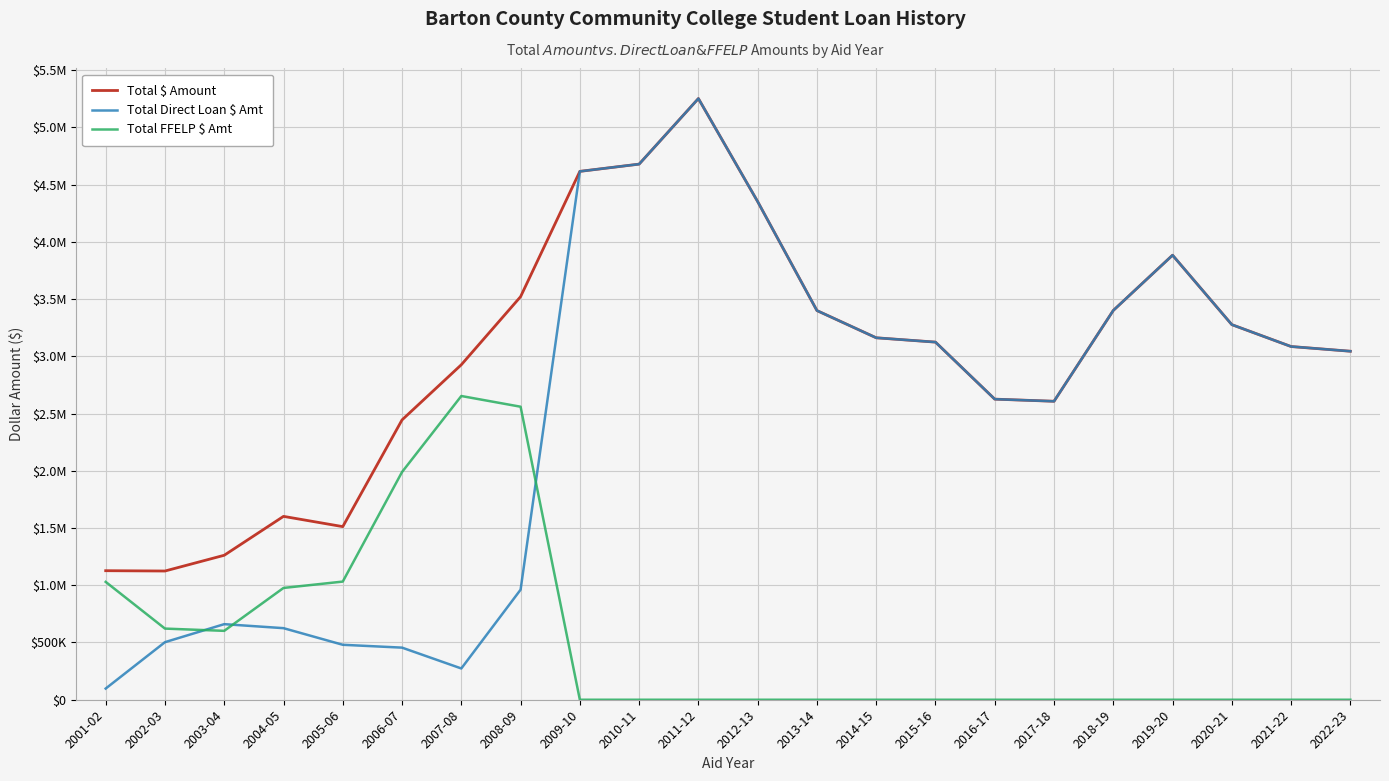

The value of Total Direct Loan $ Amt at 2011-12 is 5251047. True or false?

True